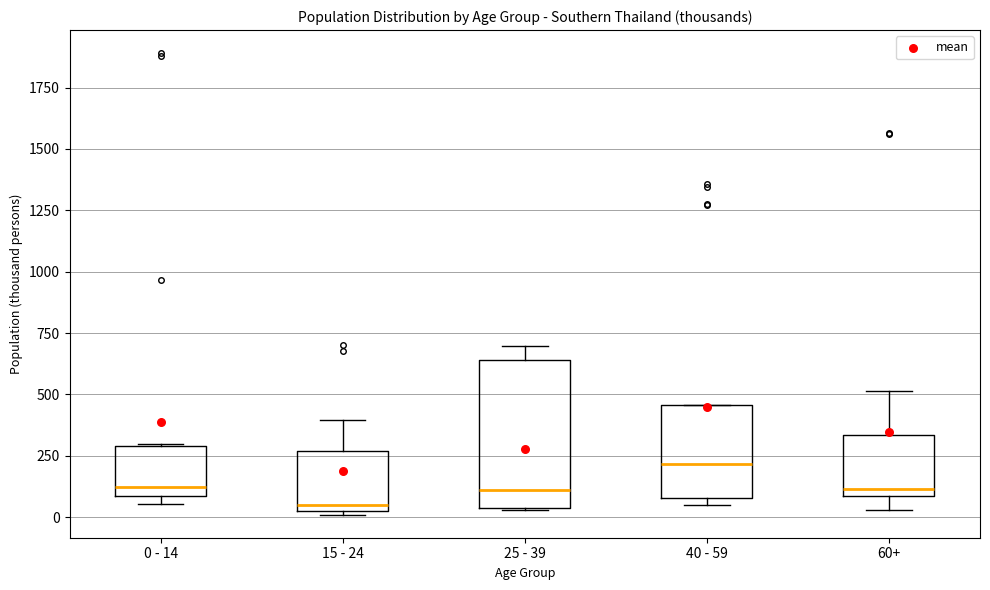

Which box is the tallest, from its lower edge to its upper edge?

25 - 39